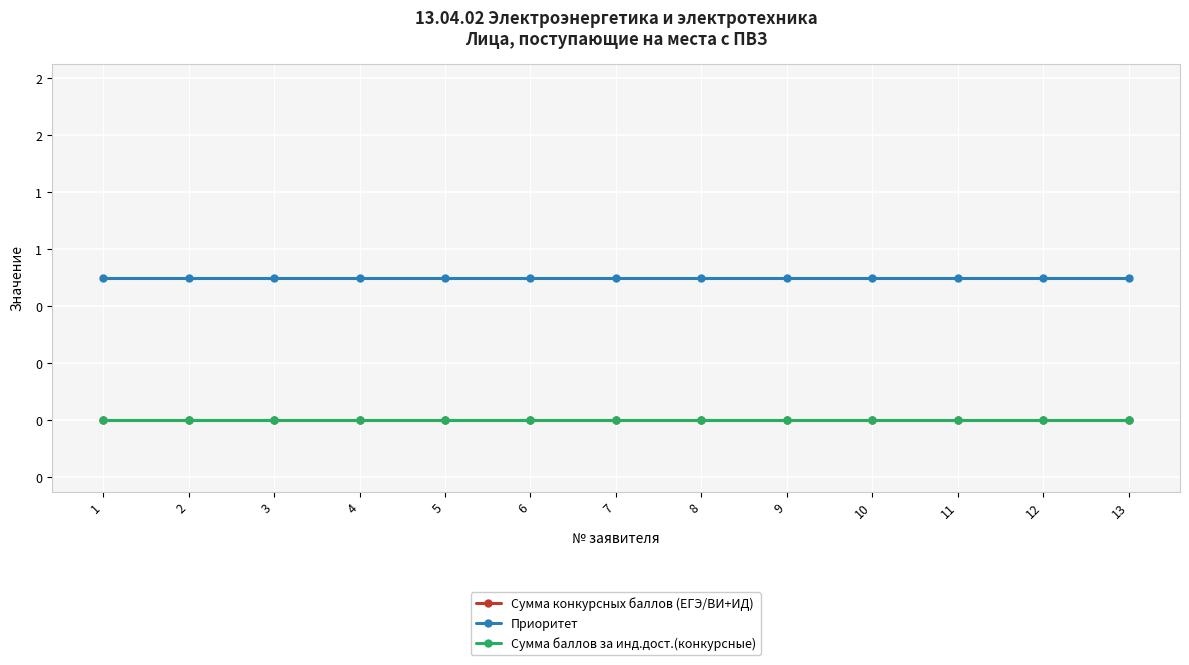

True or false: Приоритет and Сумма баллов за инд.дост.(конкурсные) intersect in this chart.

False